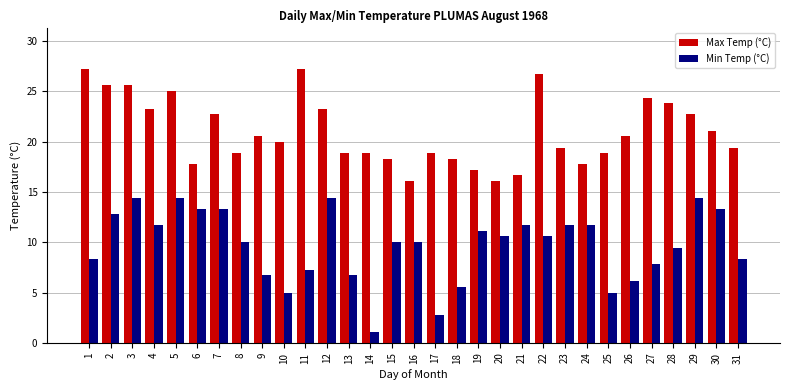

Rank the series at 15 from lowest to highest value.

Min Temp (°C), Max Temp (°C)